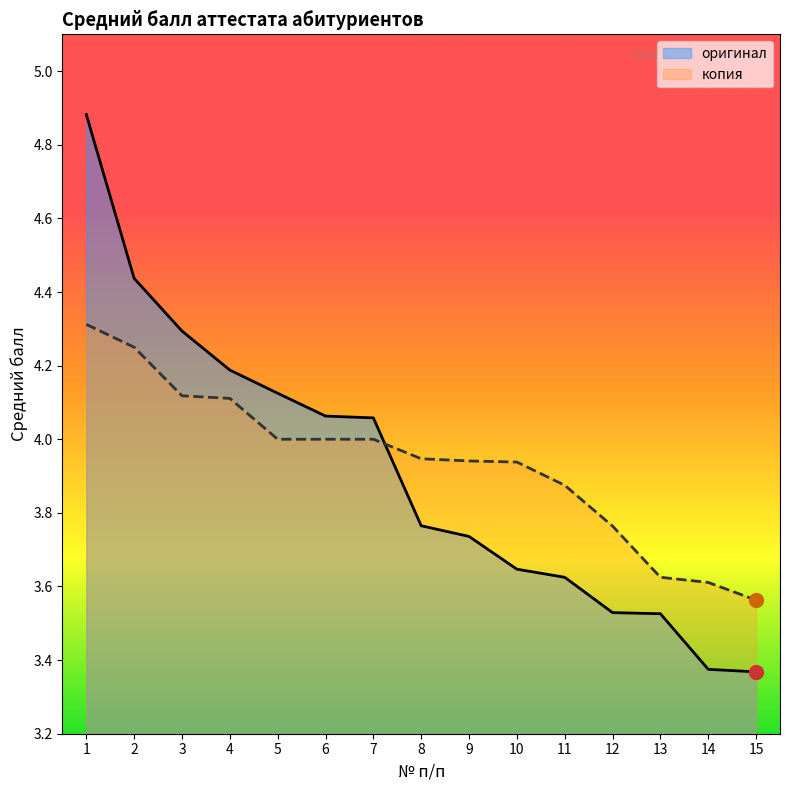

At 15, list the series in order from smallest to largest.

оригинал, копия